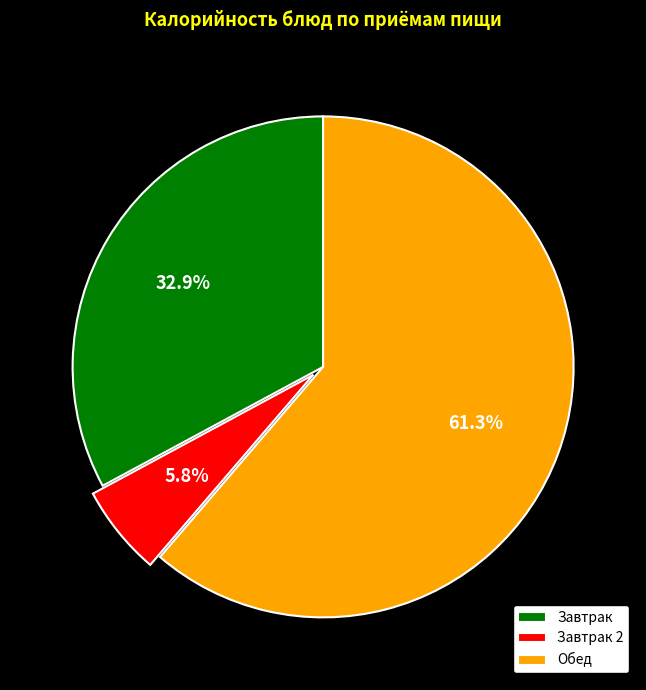

Count the number of slices in the pie.

3